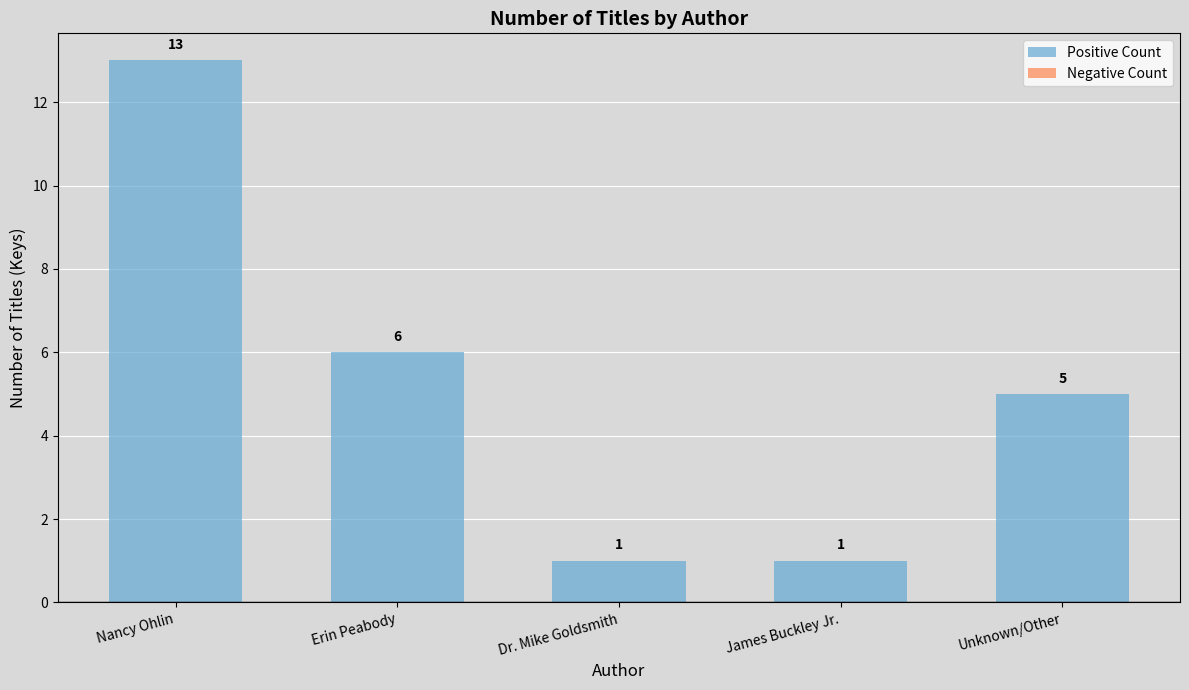

Reading right to left, list all the values displayed in this chart.

5	1	1	6	13